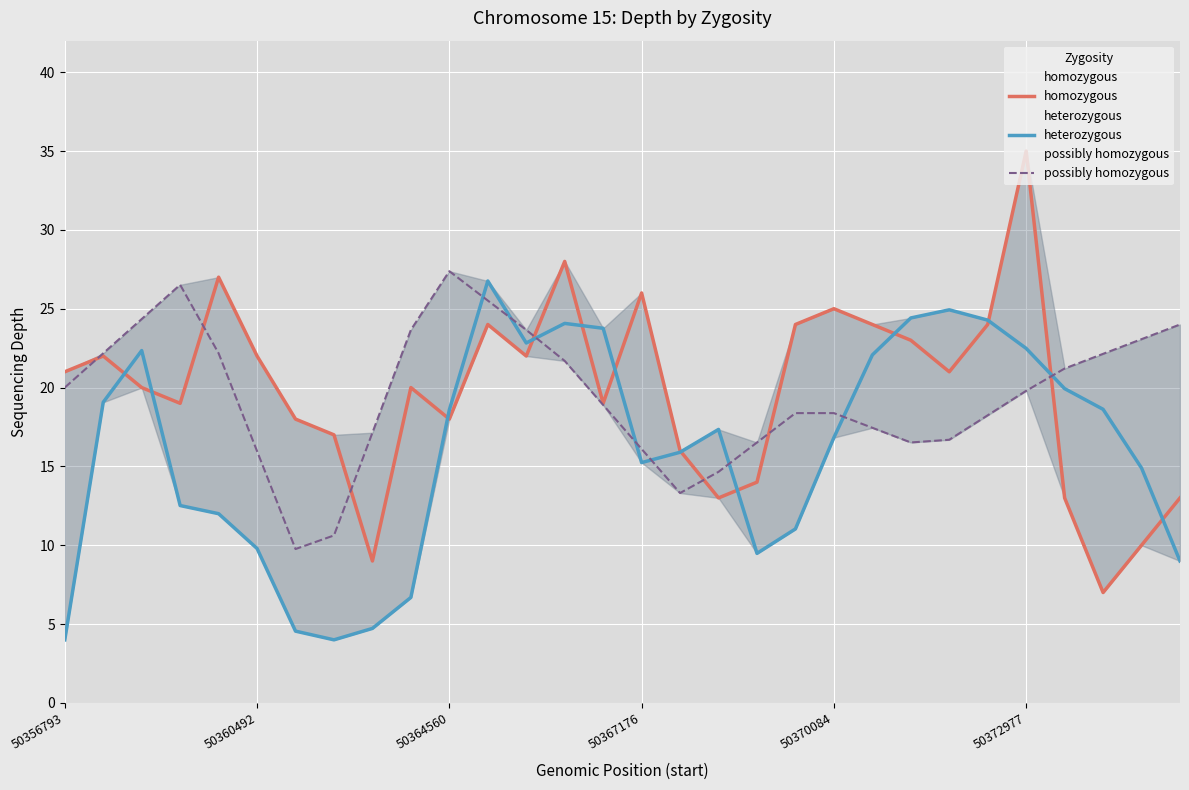

Which series has the largest range (max minus min)?

homozygous